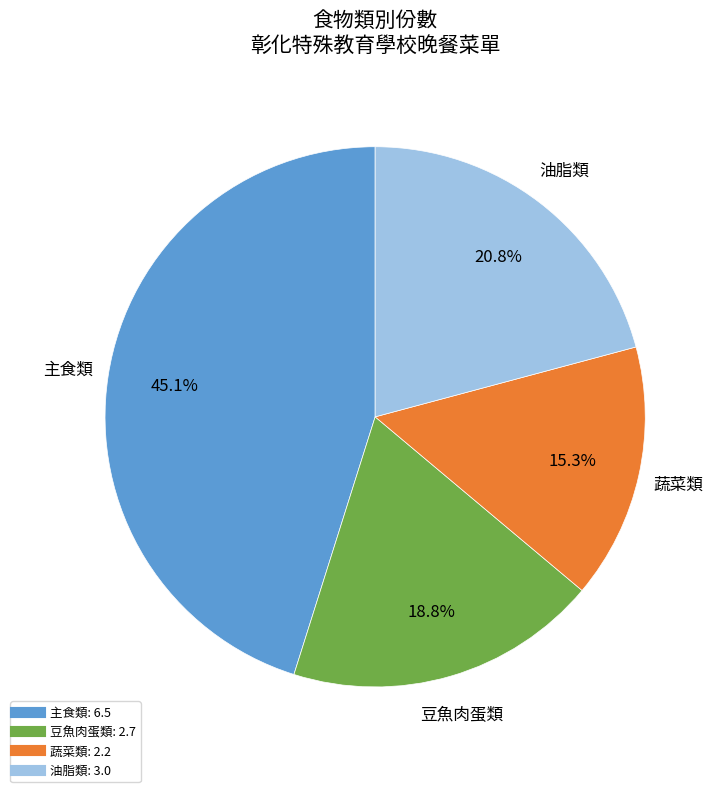

Is there a majority slice in this chart?

No